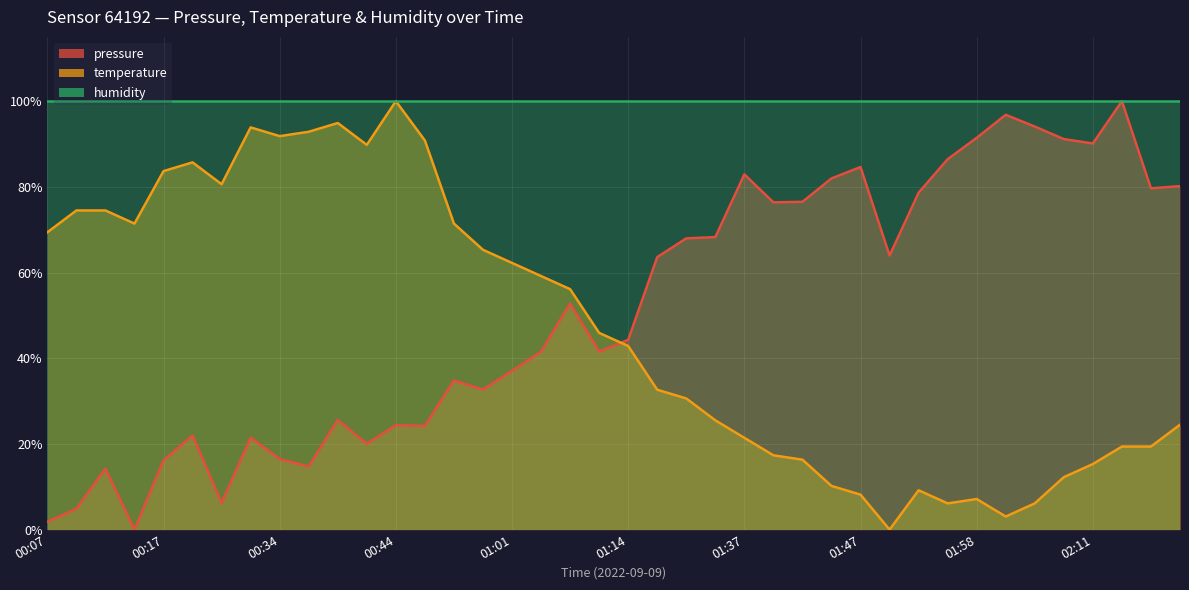

True or false: temperature has a value of 36.1 at 01:50.

False